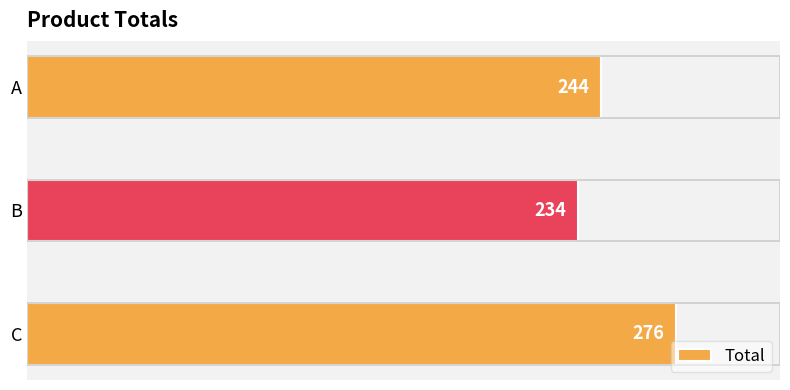

What is the value of the 2nd bar from the top?

234